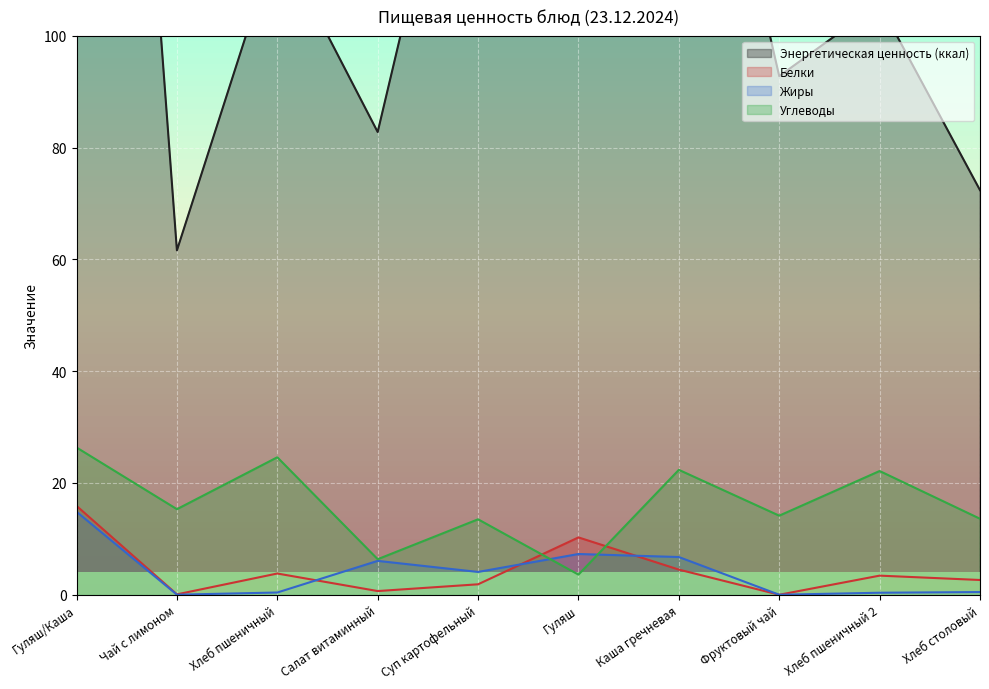

Reading left to right, list all the values displayed in this chart.

Энергетическая ценность (ккал): 303.0	61.6	117.5	82.8	158.7	118.8	171.0	92.8	105.8	72.4
Белки: 15.9	0.1	3.8	0.7	1.9	10.3	4.5	0.0	3.4	2.6
Жиры: 14.8	0.0	0.4	6.1	4.1	7.3	6.8	0.0	0.4	0.5
Углеводы: 26.4	15.3	24.6	6.4	13.5	3.6	22.4	14.2	22.1	13.6